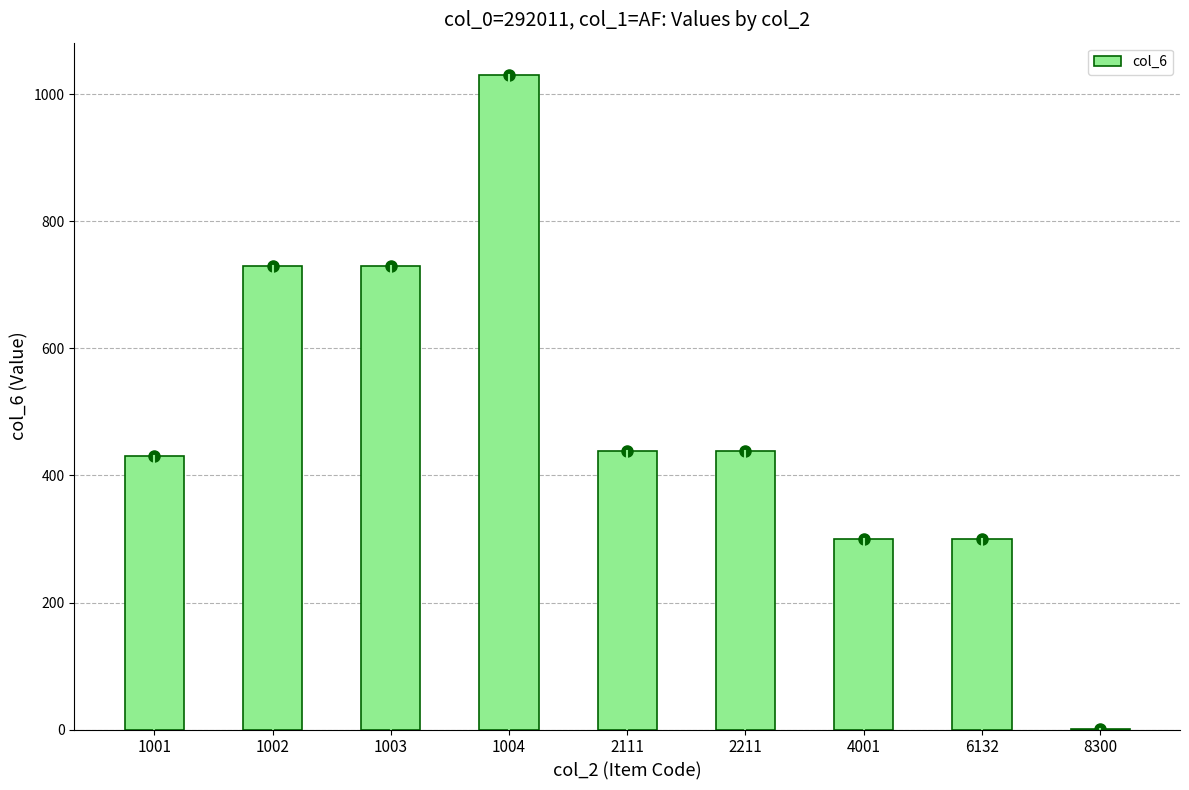

Reading left to right, list all the values displayed in this chart.

1001=430	1002=730	1003=730	1004=1030	2111=438	2211=438	4001=300	6132=300	8300=1